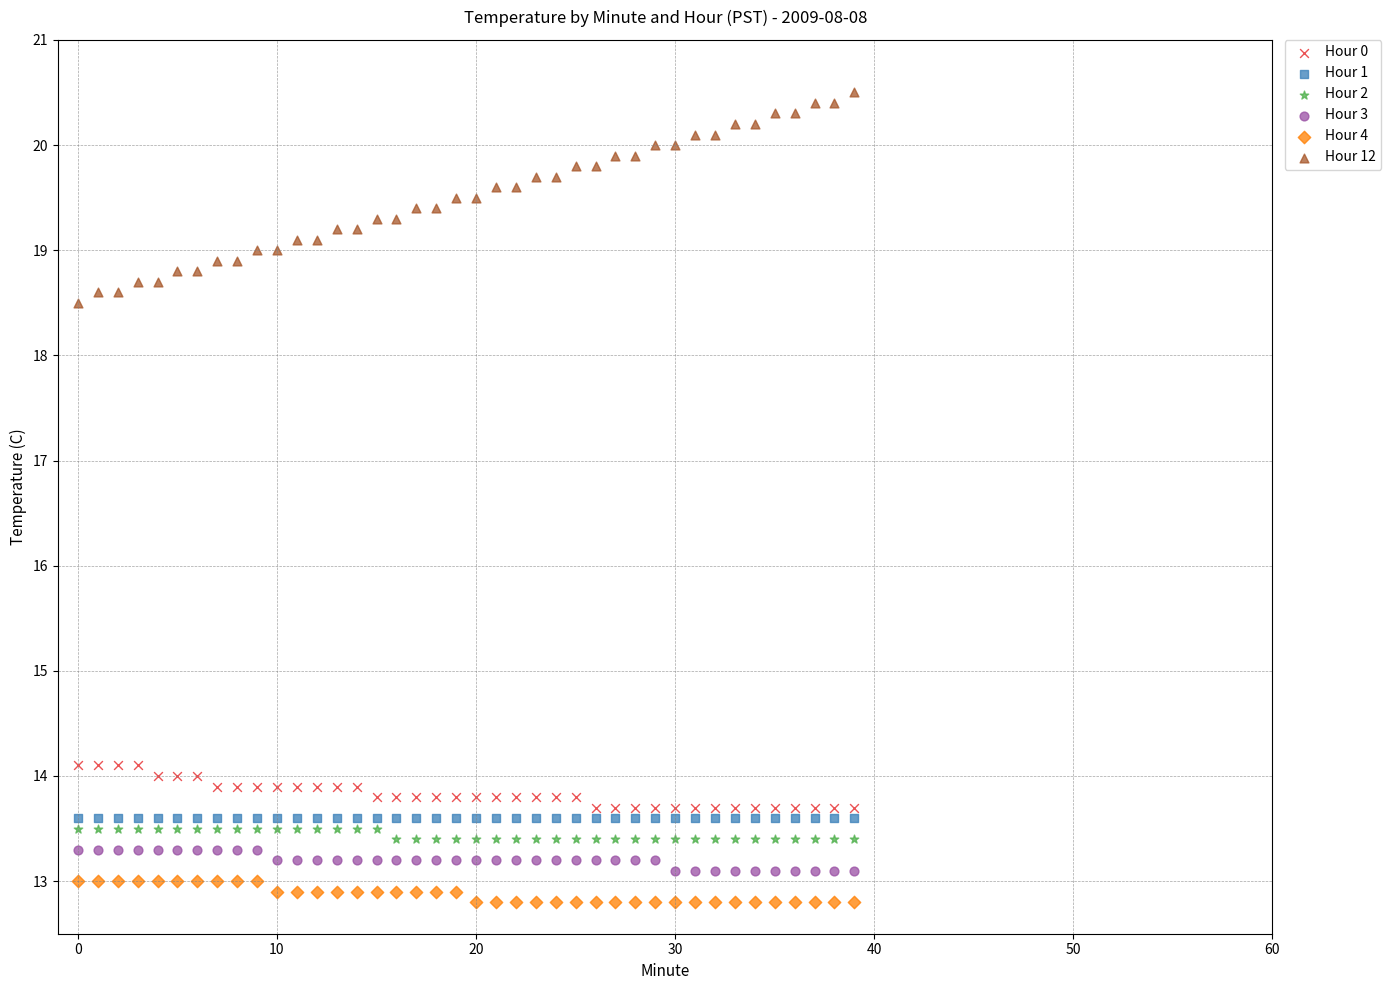

Which series reaches the maximum Y coordinate?

Hour 12